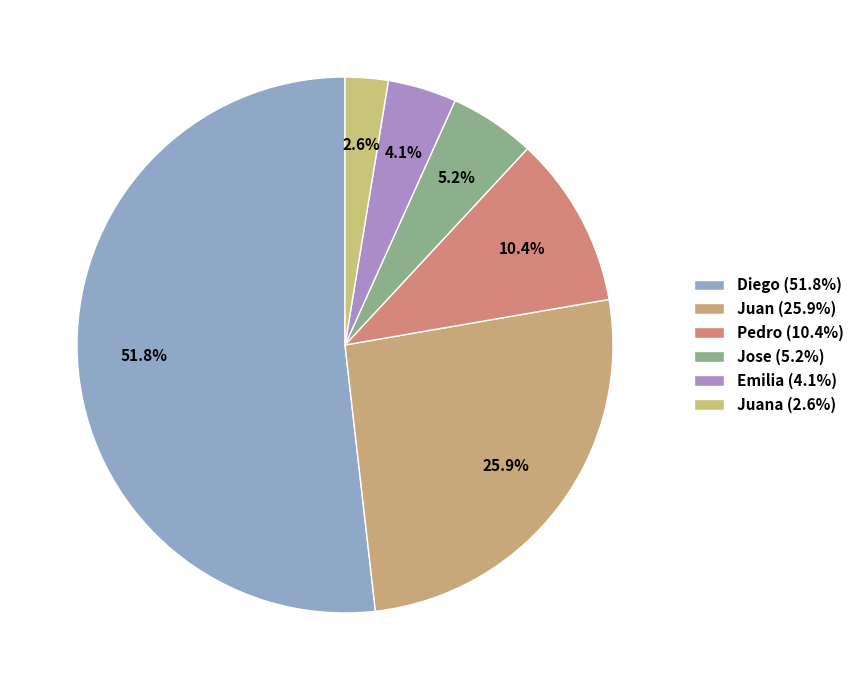

Rank the categories by value from lowest to highest.

Juana (2.6%), Emilia (4.1%), Jose (5.2%), Pedro (10.4%), Juan (25.9%), Diego (51.8%)